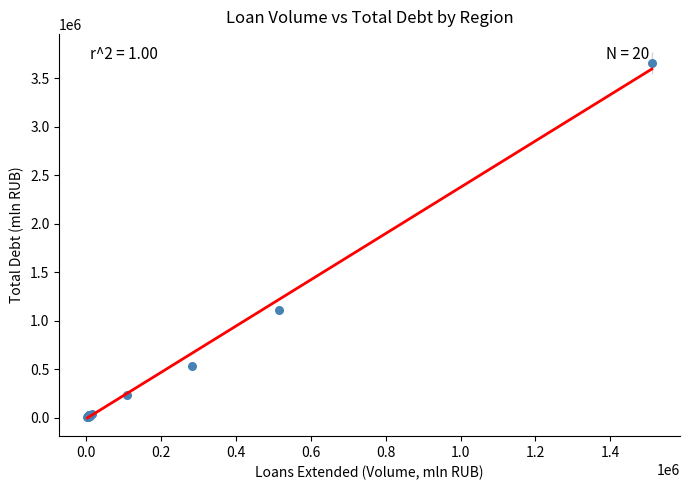

What Y value in the scatter plot is closest to 1834238?

1110850